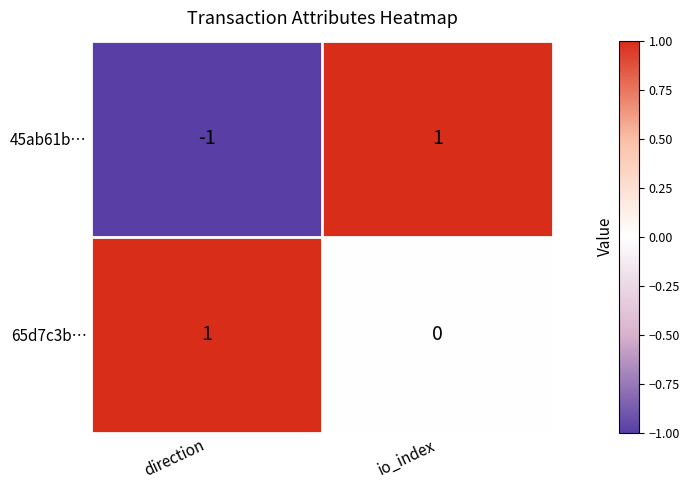

List the series in order of their overall mean, lowest first.

45ab61b…, 65d7c3b…